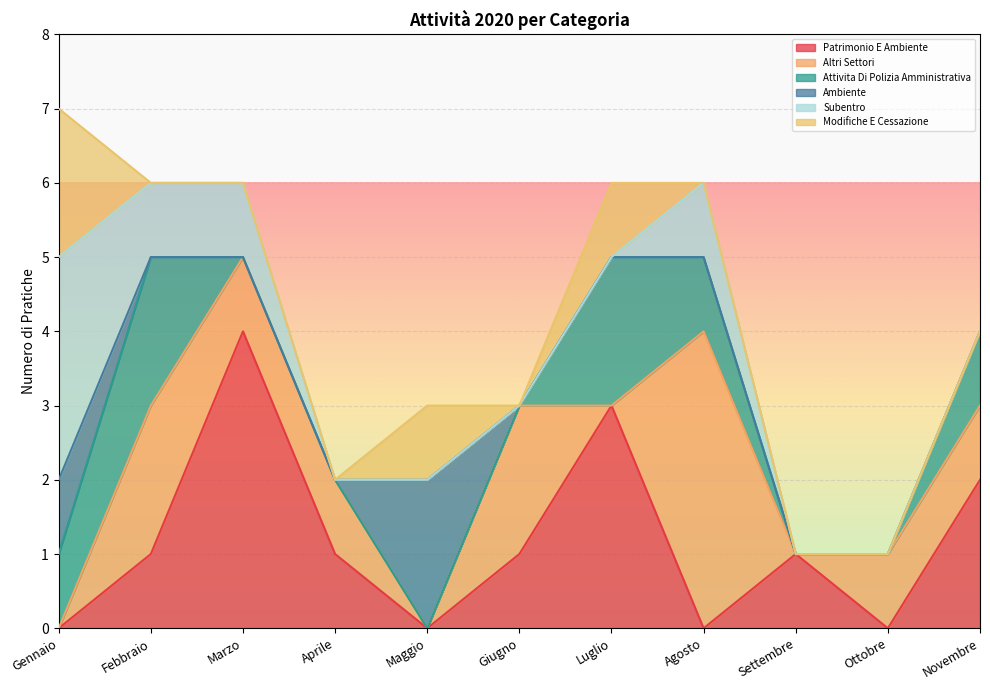

The ATTIVITA_DI_POLIZIA_AMMINISTRATIVA series shows 0 at Maggio. True or false?

True